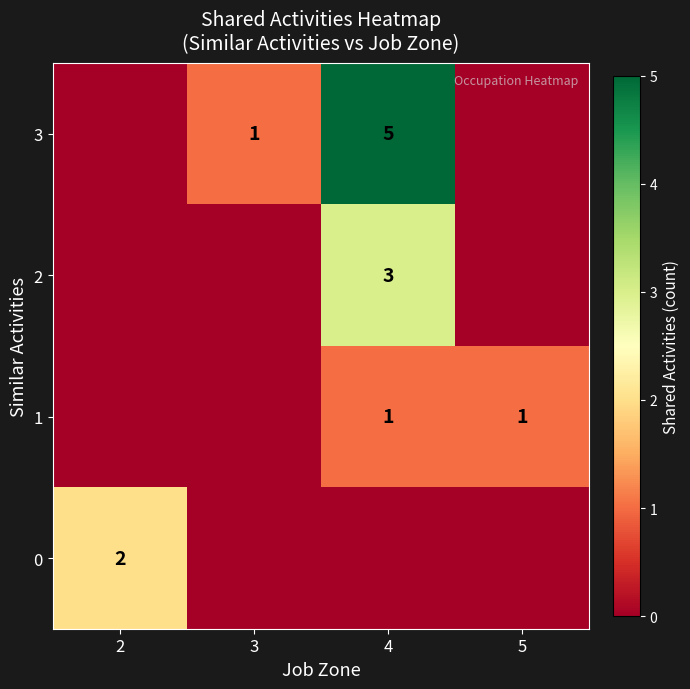

The value of 0 at 2 is 1. True or false?

False